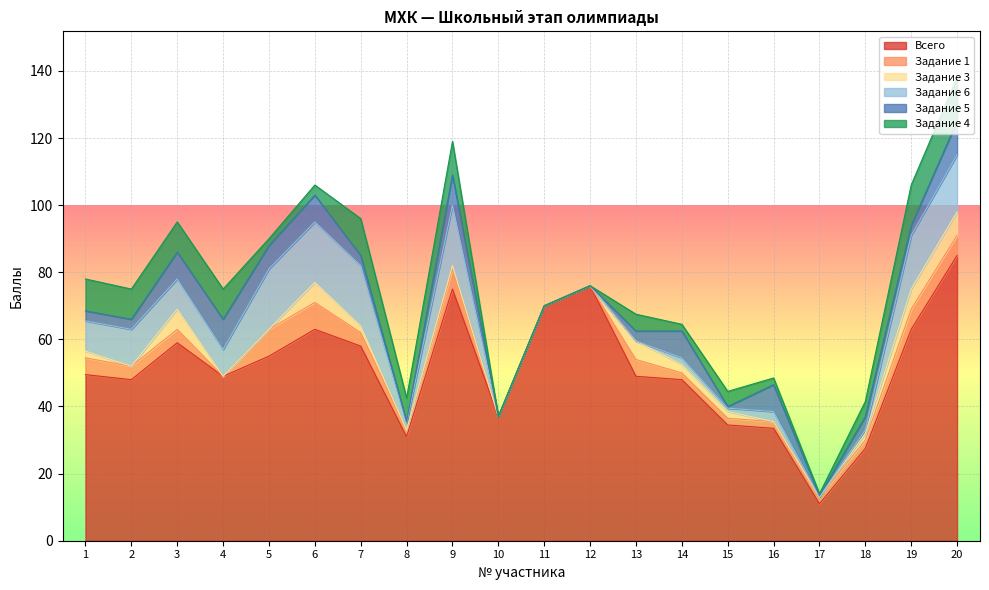

Reading left to right, transcribe all the data shown in this chart.

Всего: 49.5	48.0	59.0	49.0	55.0	63.0	58.0	31.0	75.0	37.0	70.0	76.0	49.0	48.0	34.5	33.5	11.0	27.5	63.0	85.0
Задание 1: 5.0	4.0	4.0	0.0	8.0	8.0	4.0	2.0	6.0	0.0	0.0	0.0	5.0	2.0	2.0	2.0	2.0	2.5	6.0	6.0
Задание 3: 2.0	0.0	6.0	0.0	0.0	6.0	2.0	0.0	1.0	0.0	0.0	0.0	5.5	2.5	2.0	0.0	0.0	2.0	6.0	7.0
Задание 6: 9.0	11.0	9.0	8.0	18.0	18.0	18.0	2.0	18.0	0.0	0.0	0.0	0.0	2.0	1.0	3.0	0.0	1.0	16.0	17.0
Задание 5: 3.0	3.0	8.0	9.0	7.0	8.0	3.0	0.5	9.0	0.0	0.0	0.0	3.0	8.0	0.5	8.0	0.5	4.0	3.0	10.0
Задание 4: 9.5	9.0	9.0	9.0	2.0	3.0	11.0	7.0	10.0	0.0	0.0	0.0	5.0	2.0	4.5	2.0	0.5	4.5	12.0	13.0